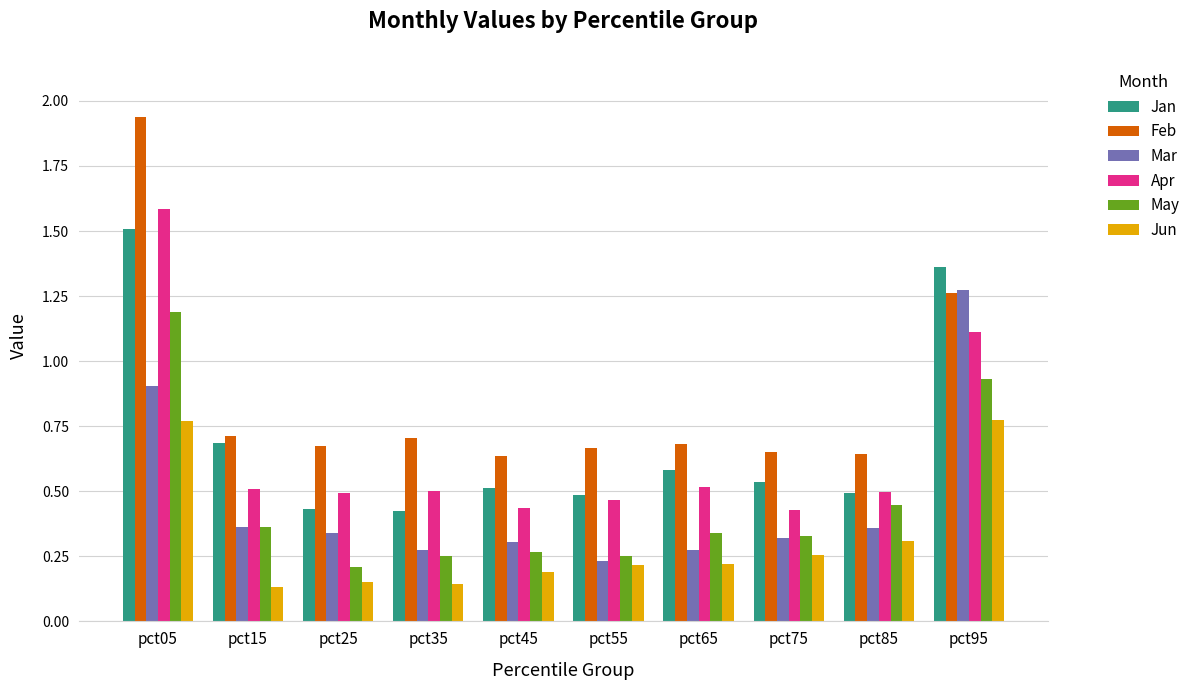

The value of Jan at pct85 is 0.7. True or false?

False